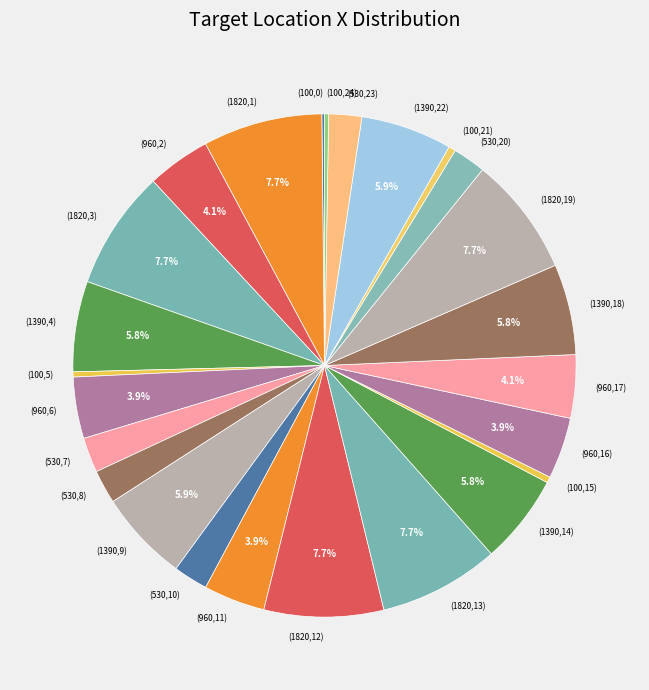

Does any single category account for the majority?

No